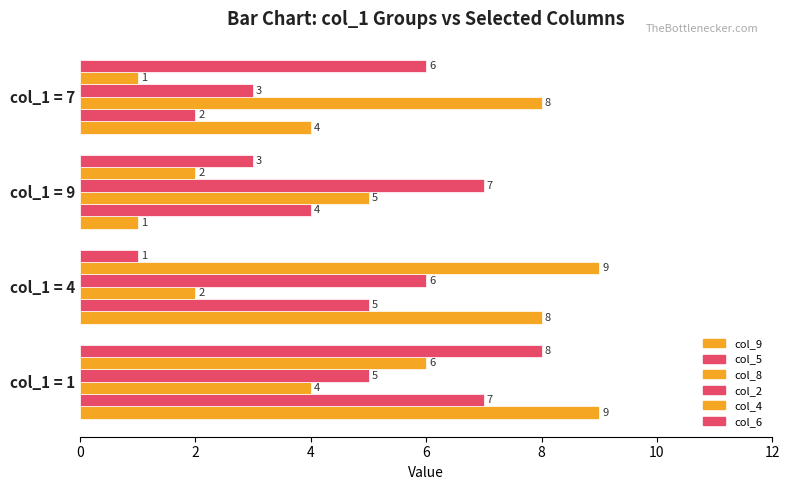

How many data points in col_5 are less than 5?

2